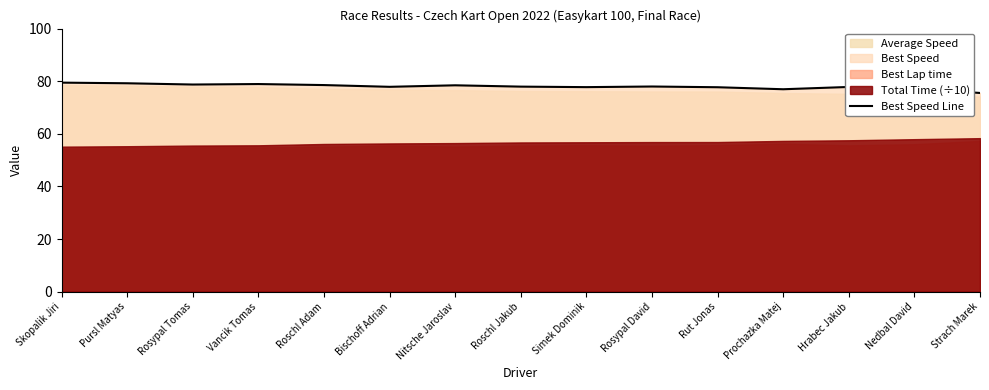

What is the label of the 5th point from the right?

Rut Jonas